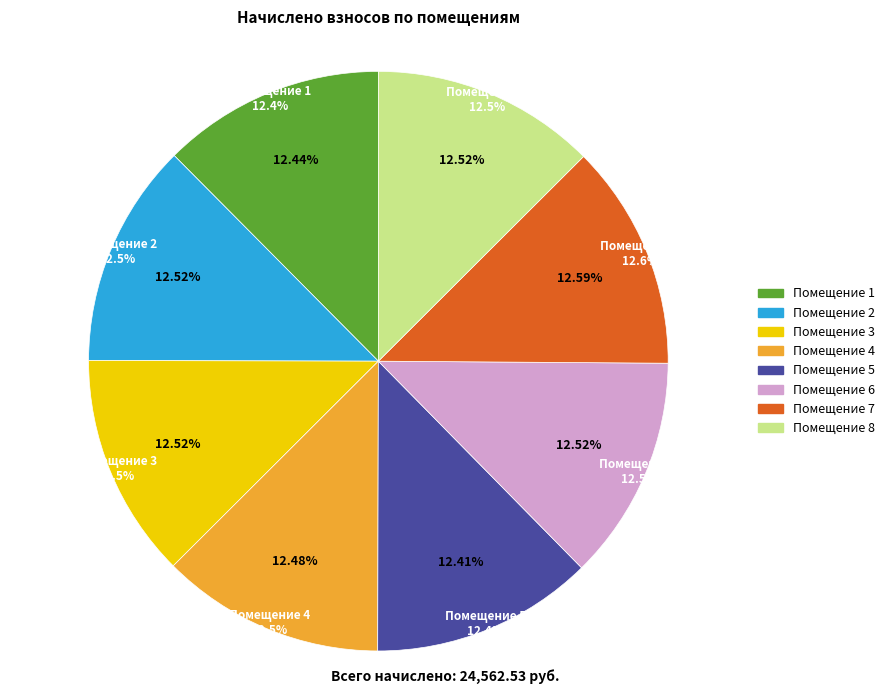

To the nearest percent, what percentage of the pie is 8?

13%